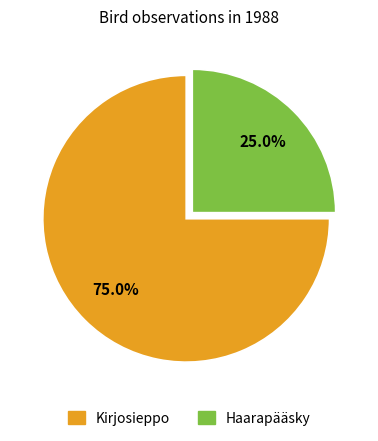

To the nearest percent, what percentage of the pie is Haarapääsky?

25%